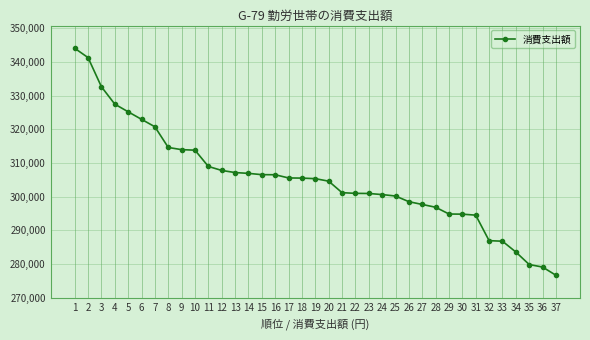

What is the greatest value displayed?

344092